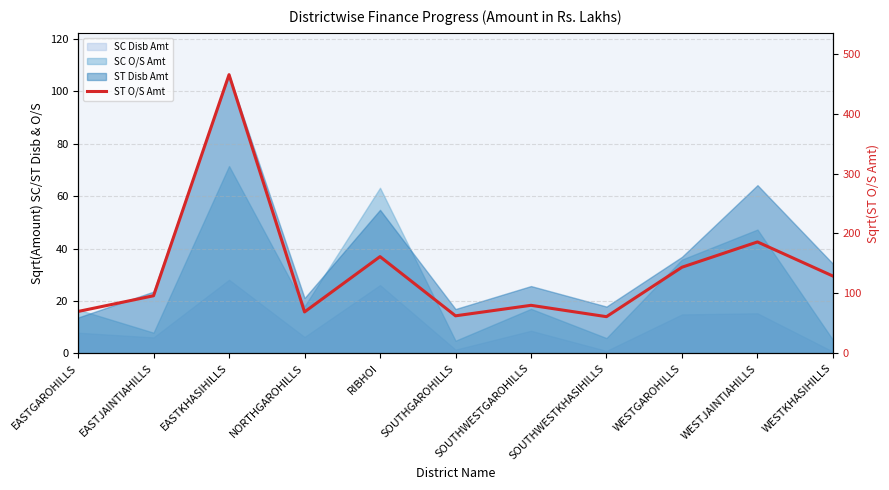

What value does the data have at RIBHOI?

161.3